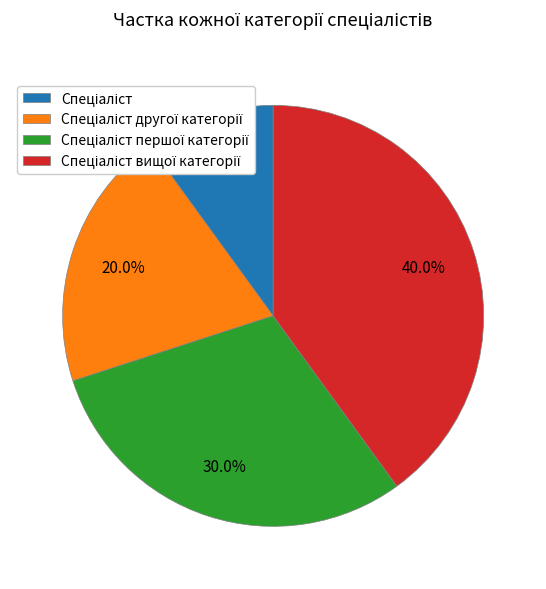

How many slices are in this pie chart?

4